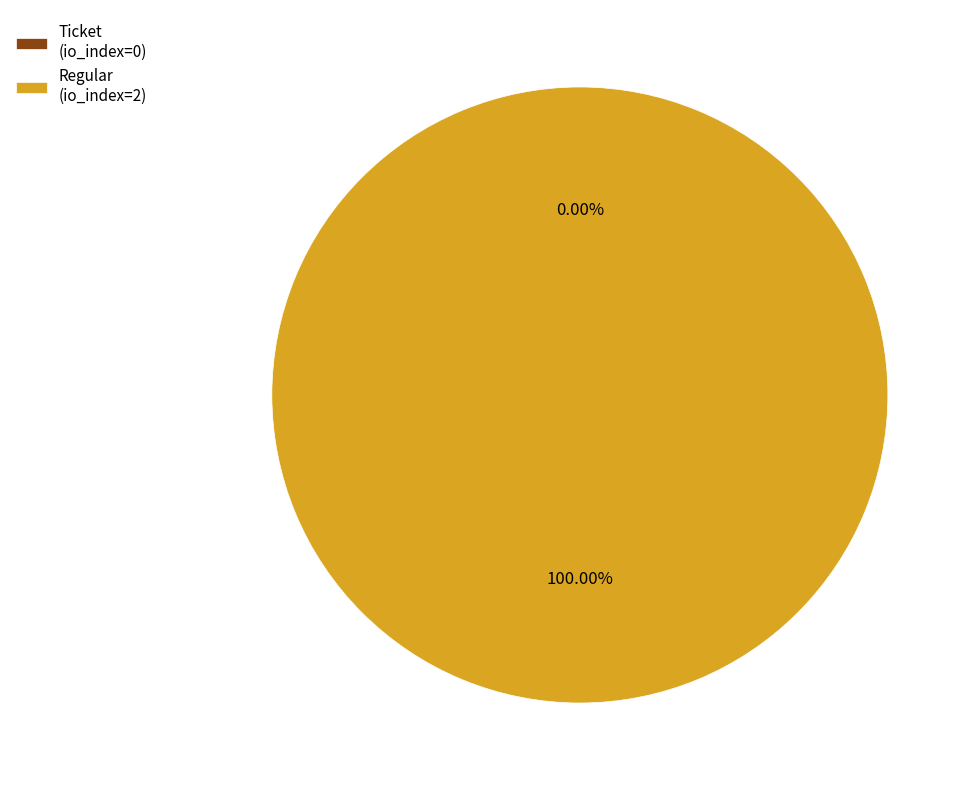

The Regular (io_index=2) slice represents 99% of the pie. True or false?

False